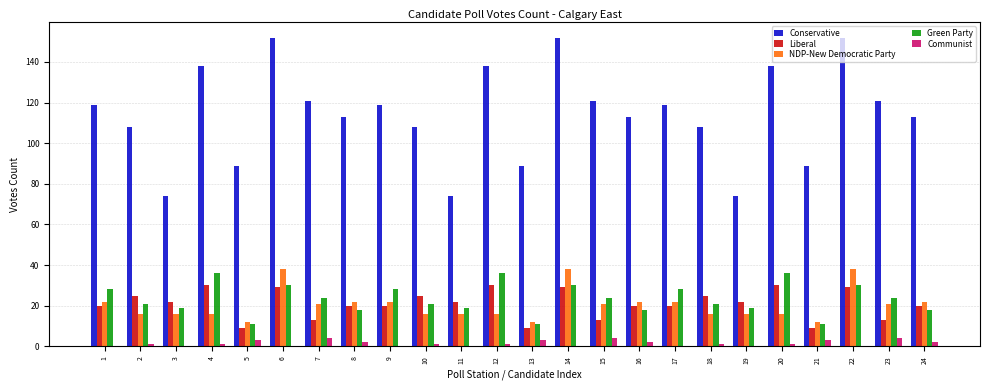

What is the maximum value shown in the chart?

152